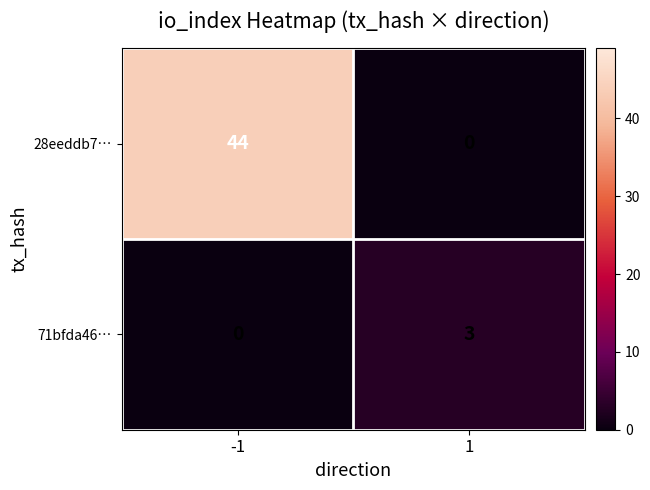

How many categories are shown in the chart?

2